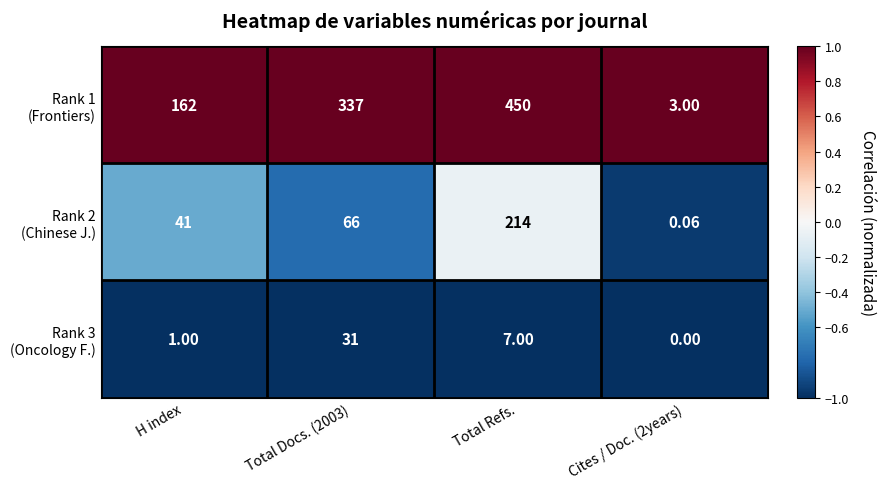

At which category is the sum across all series the highest?

Total Refs.